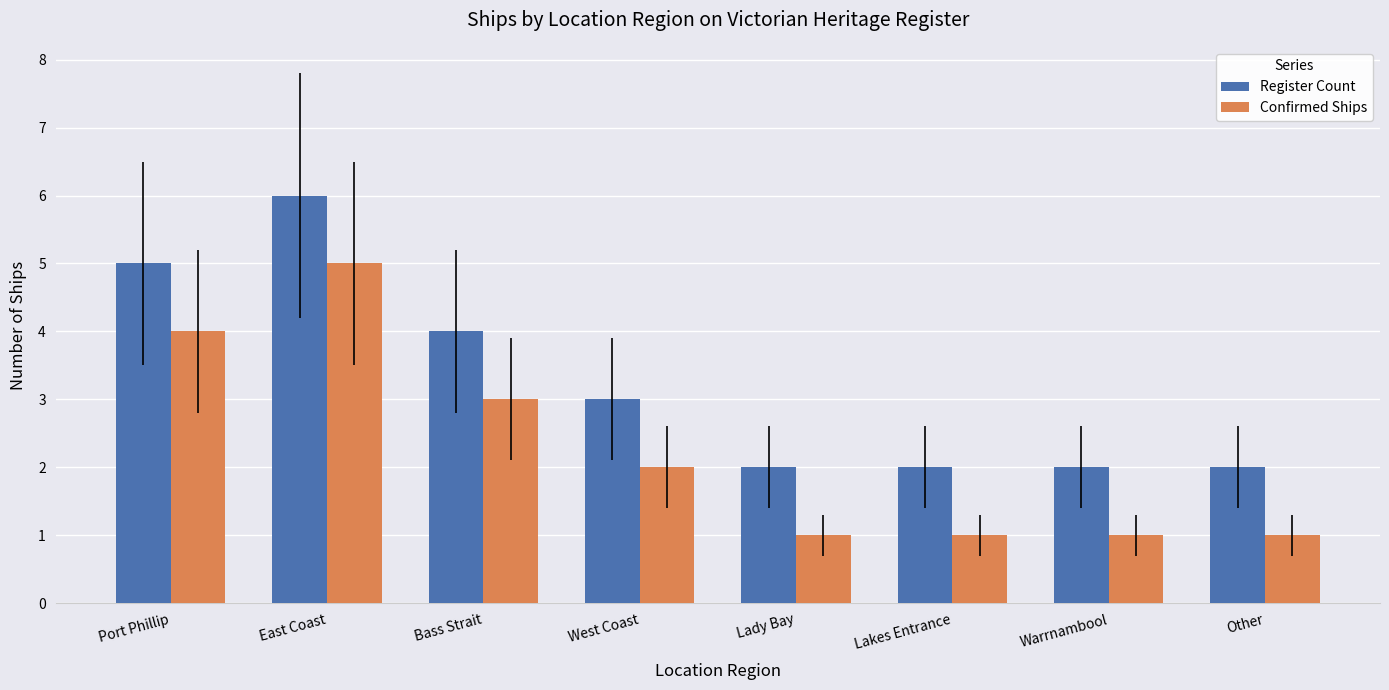

Reading left to right, what are all the values shown in this chart?

Register Count: Port Phillip=5	East Coast=6	Bass Strait=4	West Coast=3	Lady Bay=2	Lakes Entrance=2	Warrnambool=2	Other=2
Confirmed Ships: Port Phillip=4	East Coast=5	Bass Strait=3	West Coast=2	Lady Bay=1	Lakes Entrance=1	Warrnambool=1	Other=1